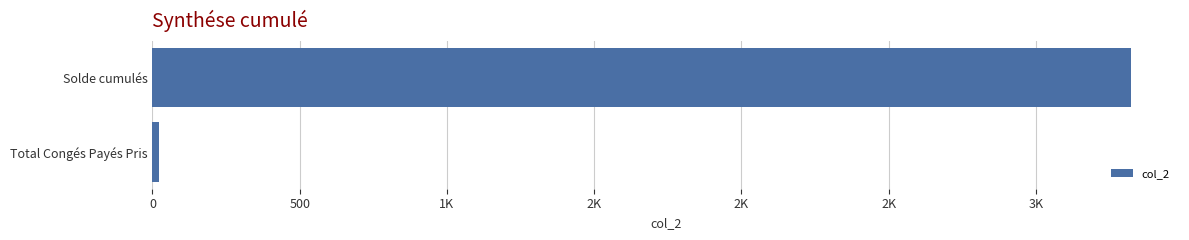

What is the sum of all values?

3345.9